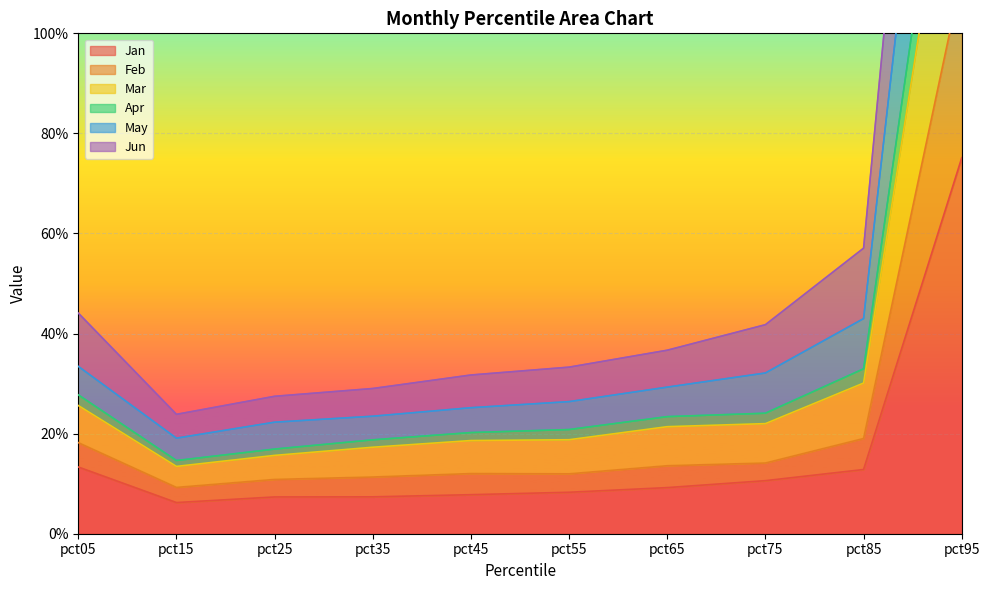

Count the number of data series in this chart.

6